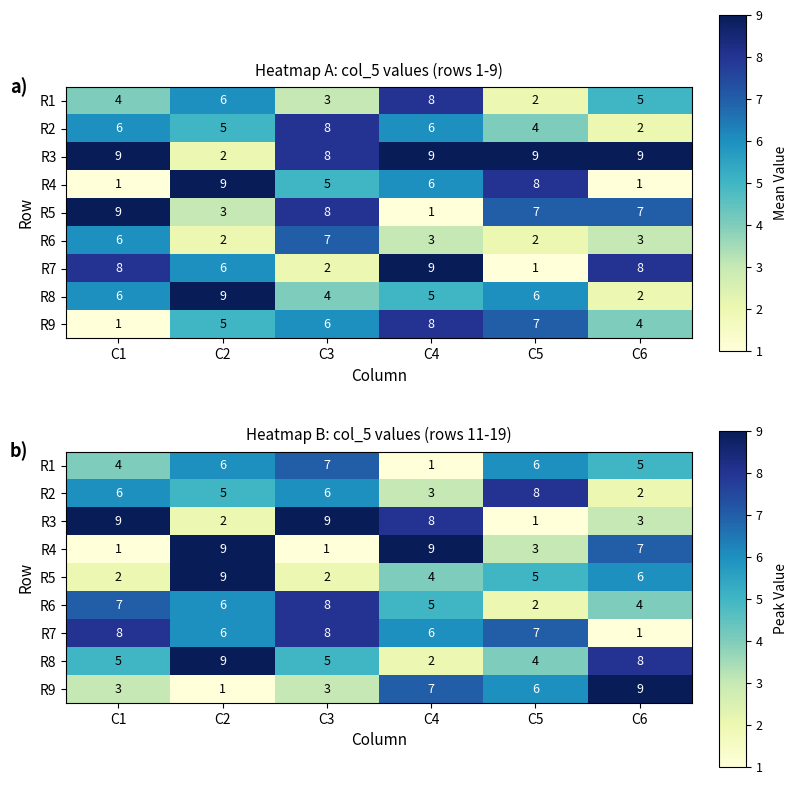

At how many categories does at least one series exceed 2?

6